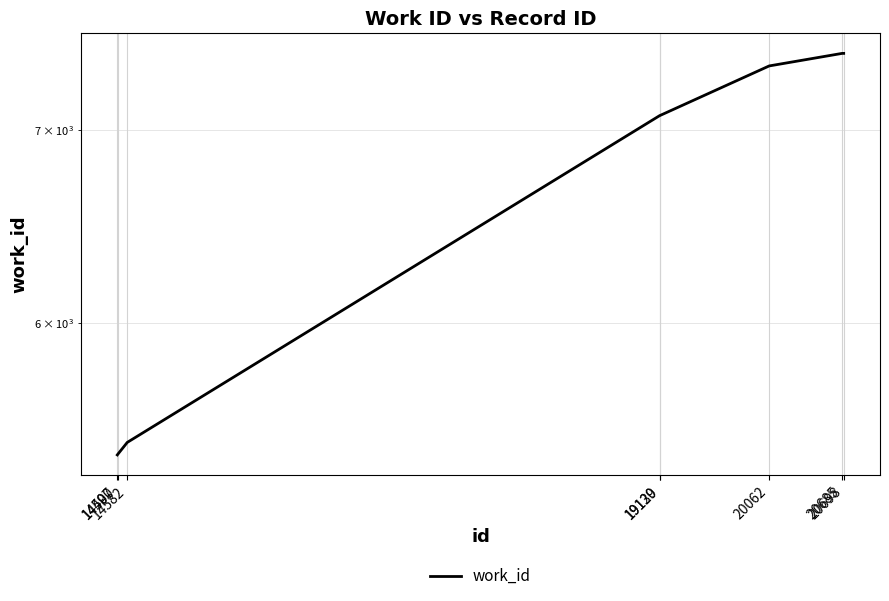

Reading right to left, list all the values displayed in this chart.

20698=7439	20685=7439	20062=7365	19130=7080	19129=7080	14582=5457	14500=5405	14497=5403